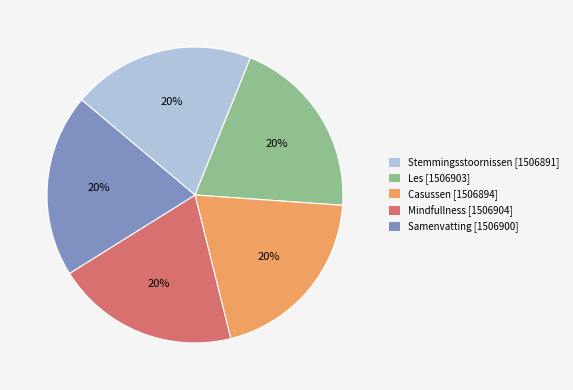

Is it true that Samenvatting is 20% of the pie?

True